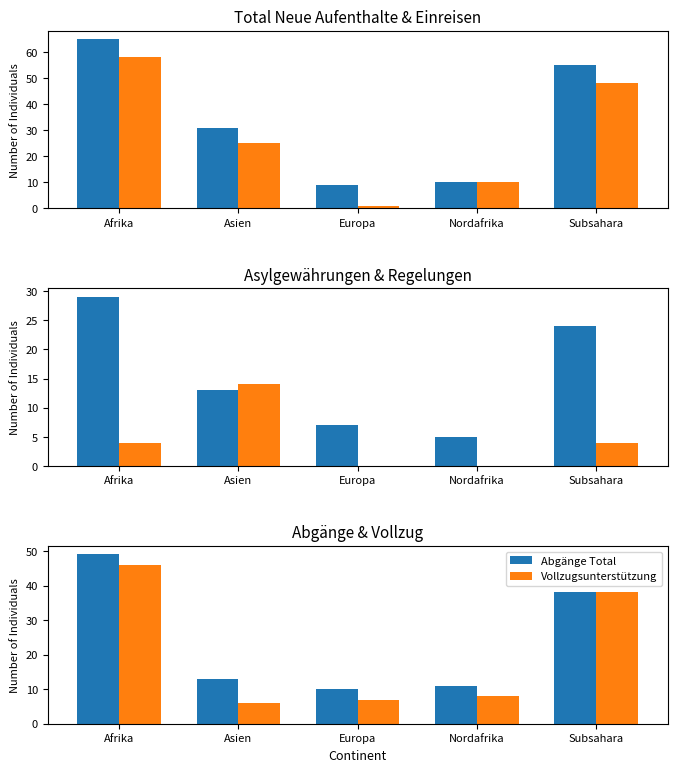

What is the minimum value for Vollzugsunterstützung?

6